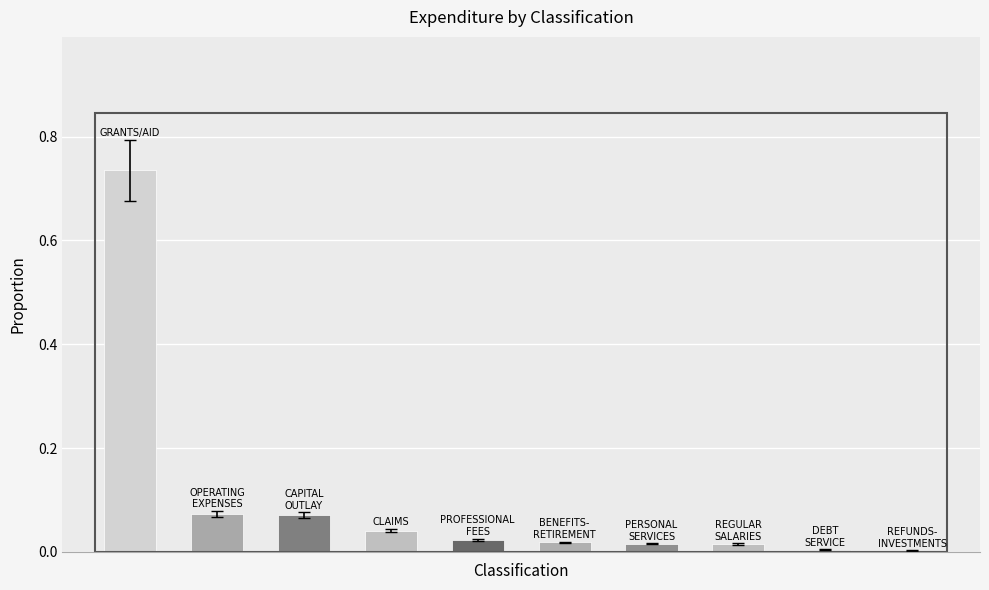

What is the sum of all values?

1.0